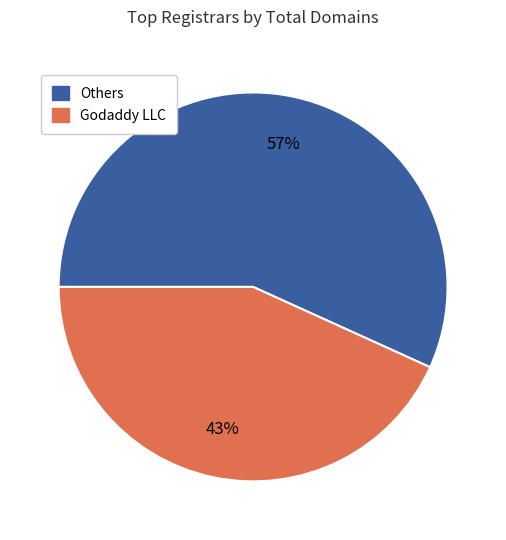

How many slices are in this pie chart?

2